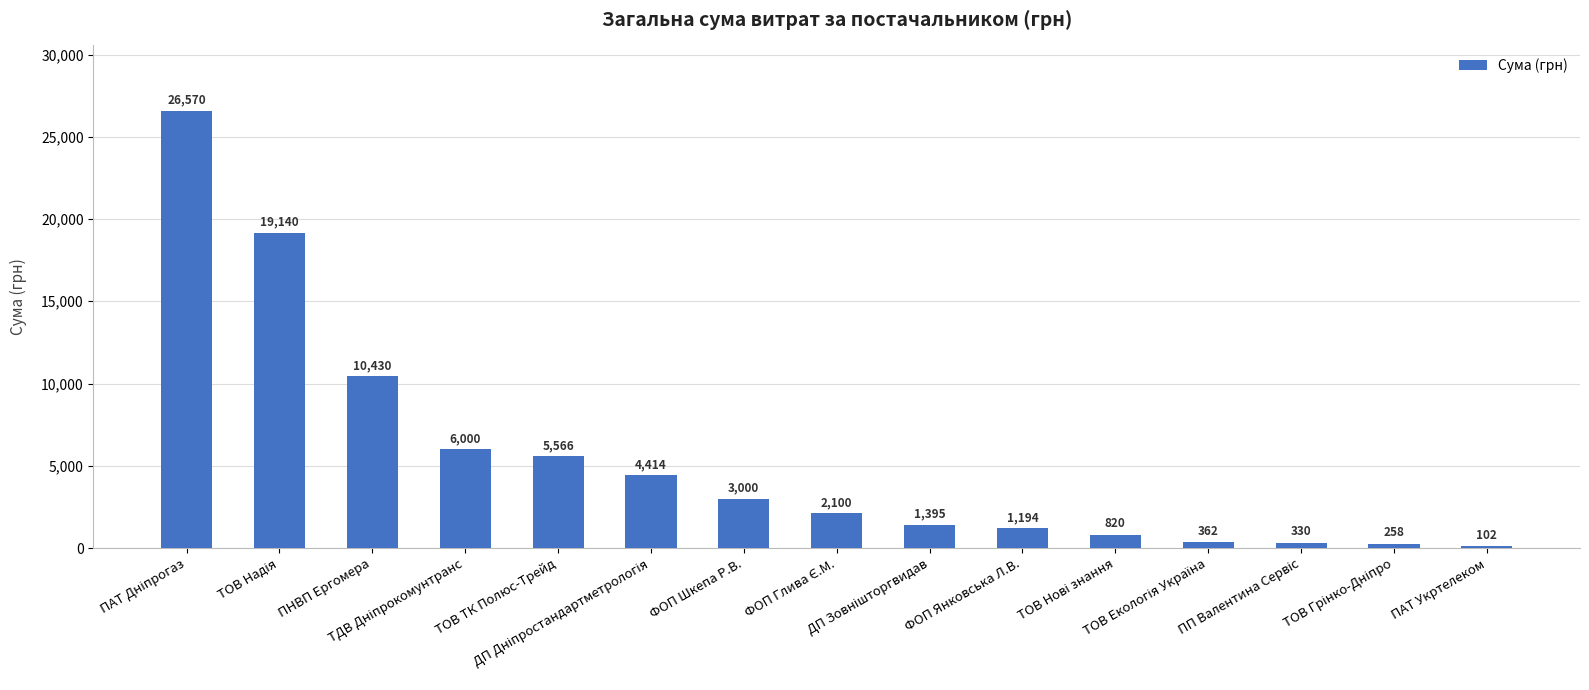

What is the difference between the second highest and second lowest values?

18881.8